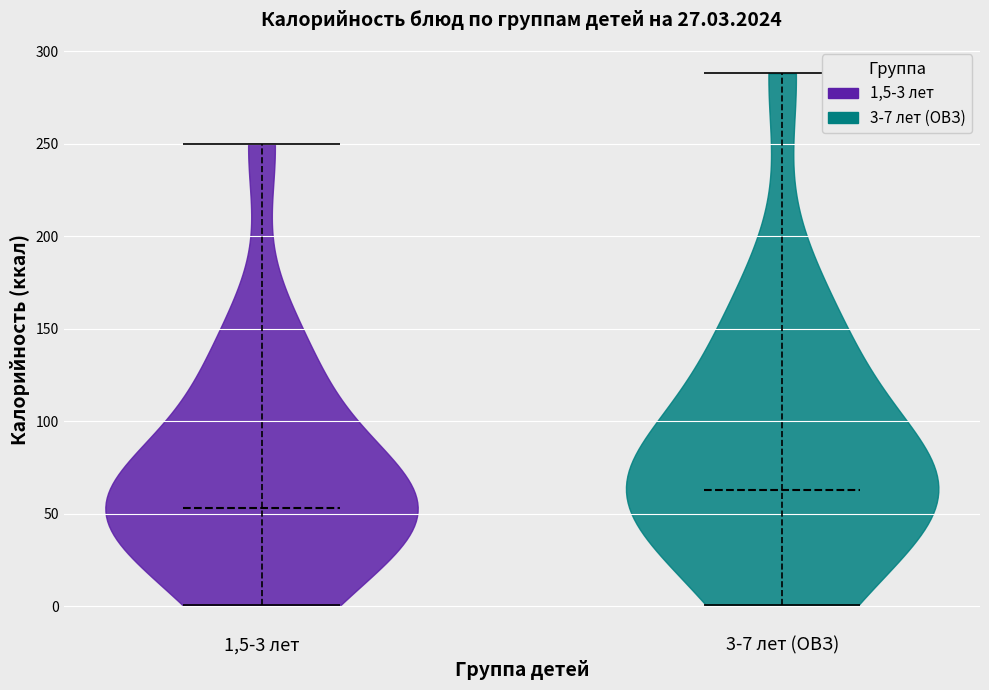

Reading left to right, read every violin against the y-axis: where its median line is, and the lowest and highest points it reaches. The values are not printed on the chart, so give them approximately, as read against the axis.

1,5-3 лет: median line 55, lowest point 0, highest point 250
3-7 лет (ОВЗ): median line 65, lowest point 0, highest point 290